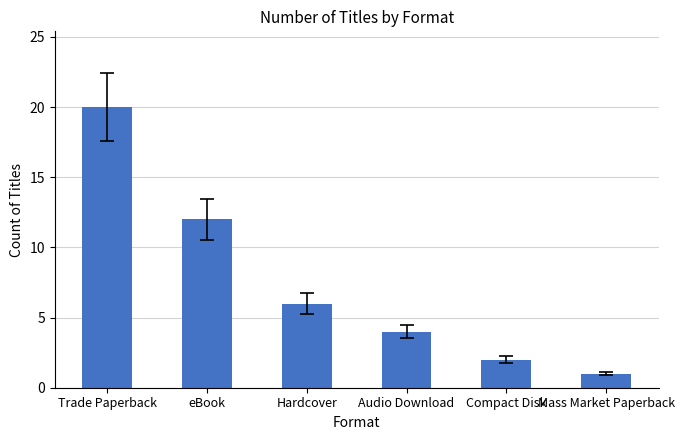

What is the change in value from Audio Download to Compact Disk?

-2